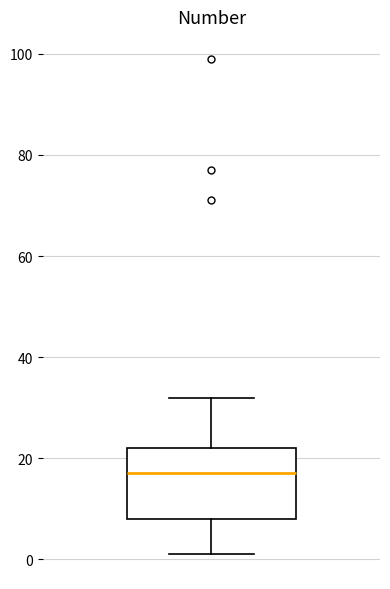

Transcribe this box plot: give where the median line is, the range the box spans, and where the two whiskers end, as read against the y-axis. The values are not printed on the chart, so give them approximately, as read against the axis.

median 18, box 8 to 22, whiskers 2 to 32